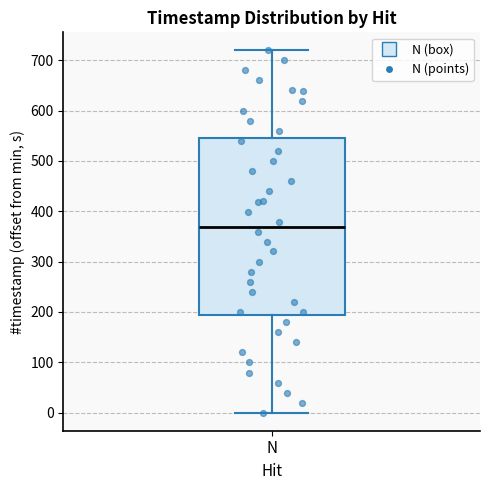

Where is the lower edge of the box for N on the y-axis? The values are not printed on the chart, so give them approximately, as read against the axis.

190